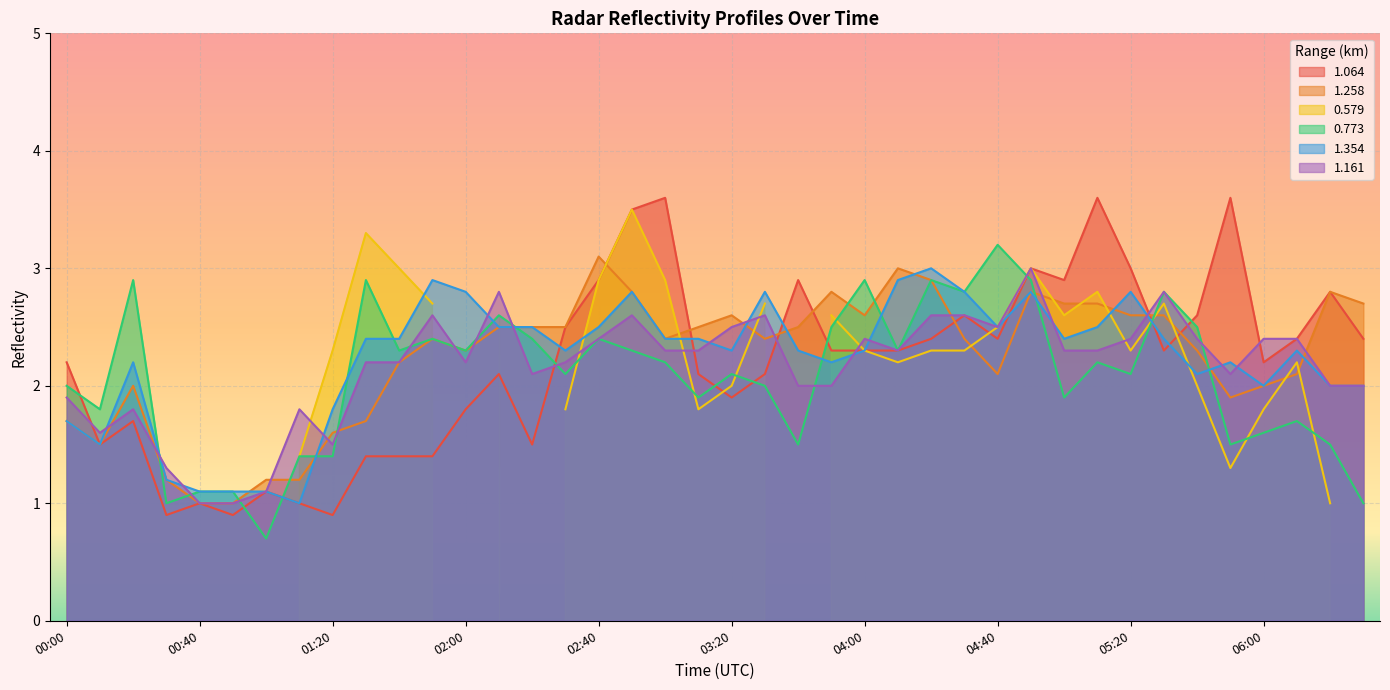

What is the lowest value of the 1.064 series?

0.9